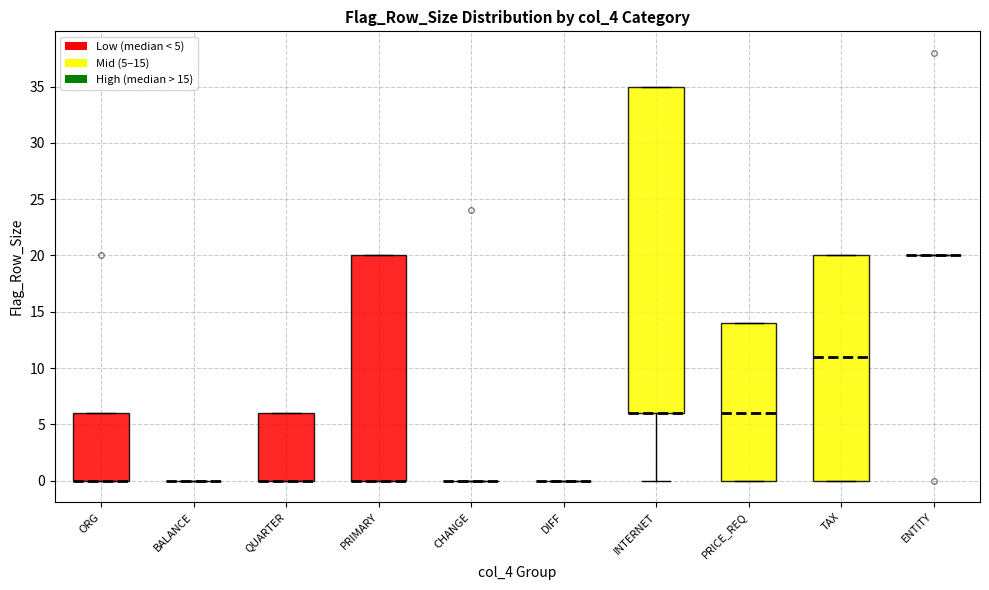

Reading left to right, read every box against the y-axis: the position of its median line, the range the box covers, and the ends of its whiskers. The values are not printed on the chart, so give them approximately, as read against the axis.

ORG: median 0 (drawn on the box's lower edge), box 0 to 6, whiskers 0 to 6
BALANCE: box collapsed to a line at 0, whiskers 0 to 0
QUARTER: median 0 (drawn on the box's lower edge), box 0 to 6, whiskers 0 to 6
PRIMARY: median 0 (drawn on the box's lower edge), box 0 to 20, whiskers 0 to 20
CHANGE: box collapsed to a line at 0, whiskers 0 to 0
DIFF: box collapsed to a line at 0, whiskers 0 to 0
INTERNET: median 6 (drawn on the box's lower edge), box 6 to 35, whiskers 0 to 35
PRICE_REQ: median 6, box 0 to 14, whiskers 0 to 14
TAX: median 11, box 0 to 20, whiskers 0 to 20
ENTITY: box collapsed to a line at 20, whiskers 20 to 20